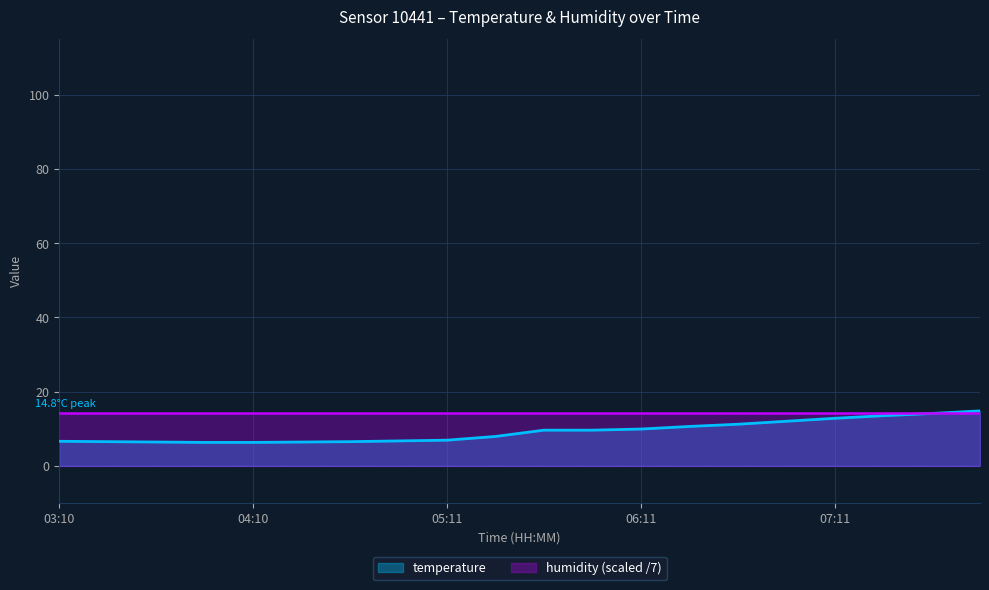

Is it true that the value at 07:41 is 3.4?

False